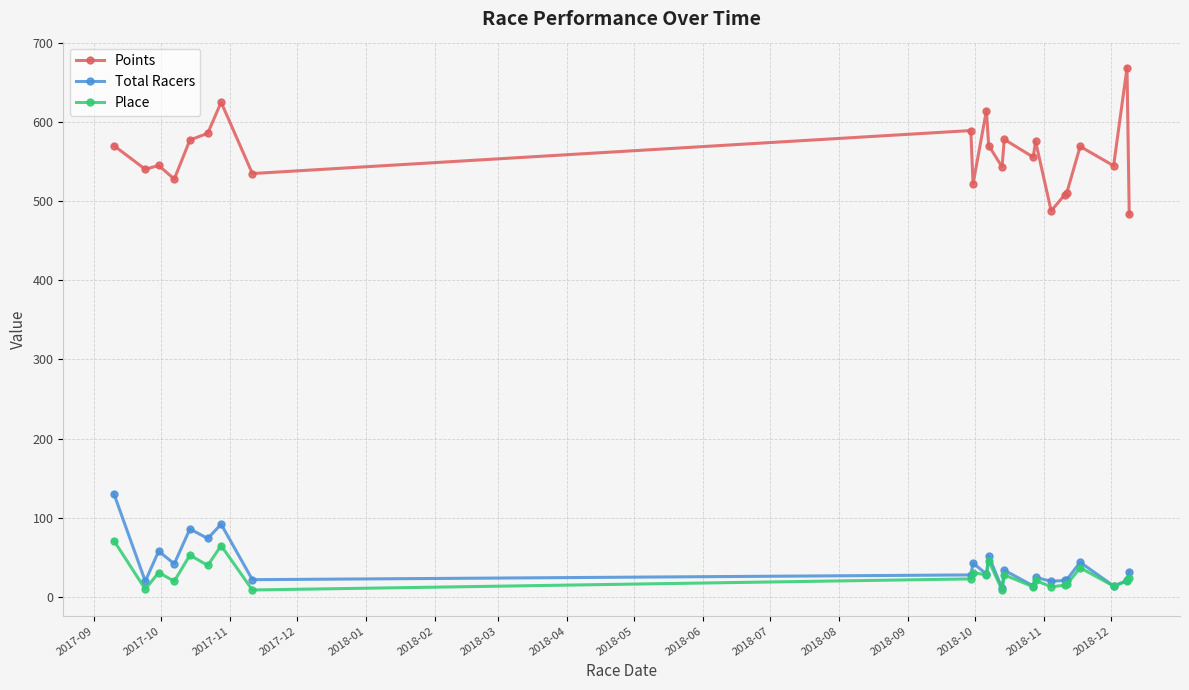

True or false: Total Racers has more than 2 points higher than both neighbors.

True